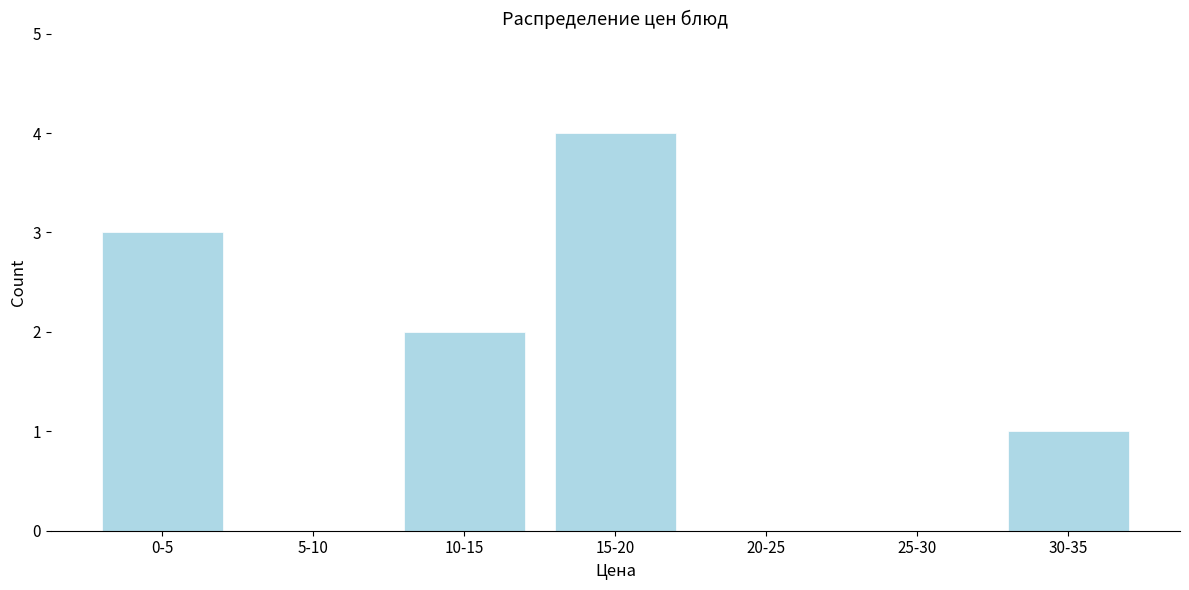

Reading left to right, list all the values displayed in this chart.

0-5=3	5-10=0	10-15=2	15-20=4	20-25=0	25-30=0	30-35=1